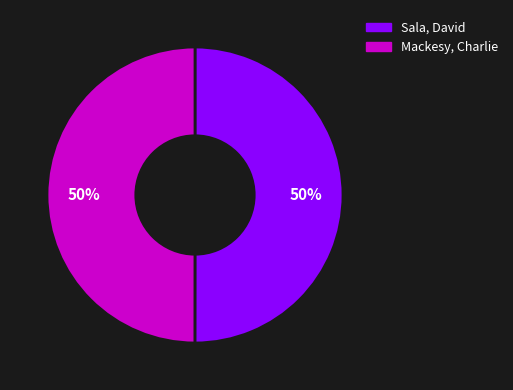

Combined, do Mackesy, Charlie and Sala, David account for over 50%?

Yes